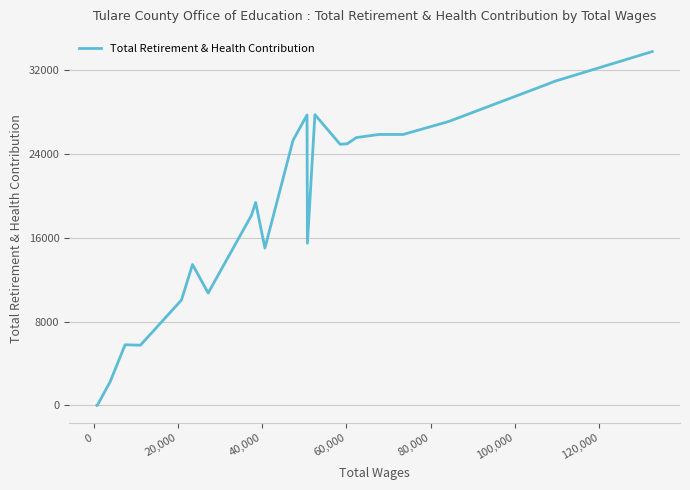

What is the maximum value shown in the chart?

33755